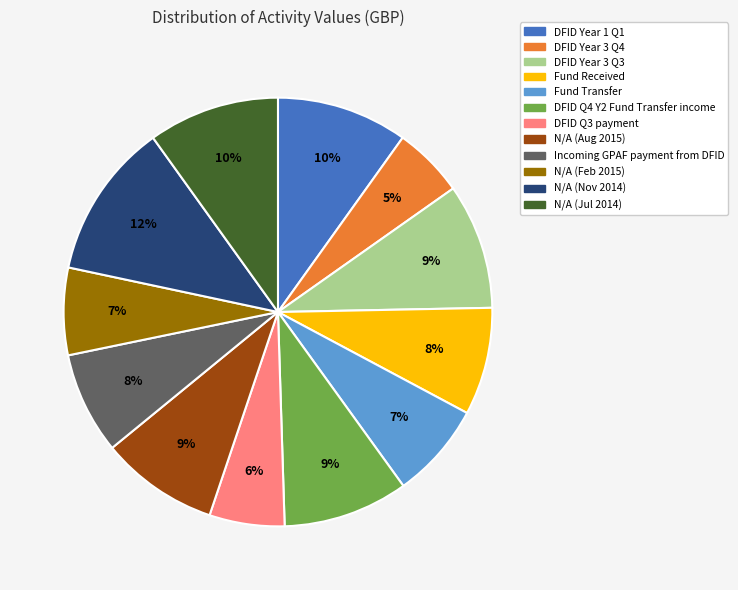

Between Fund Received and DFID Q3 payment, which is larger?

Fund Received